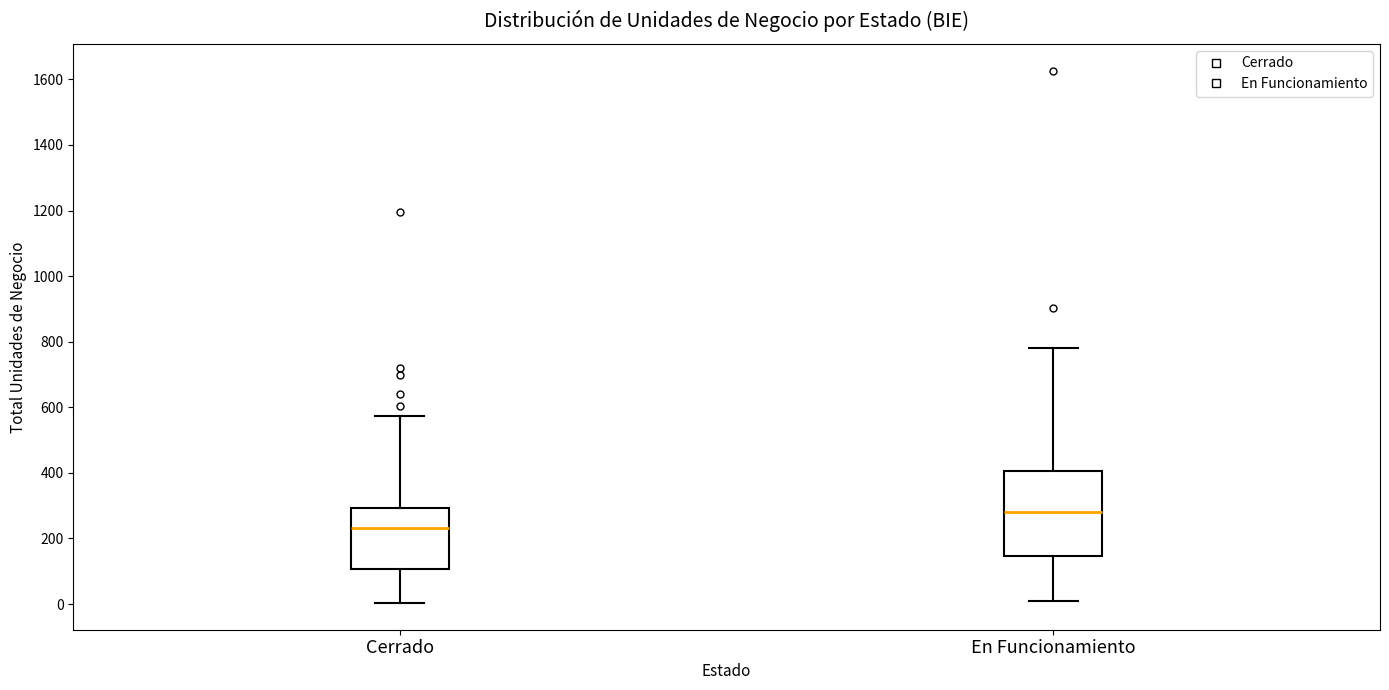

Where does the upper whisker of the box for Cerrado end on the y-axis? The values are not printed on the chart, so give them approximately, as read against the axis.

580